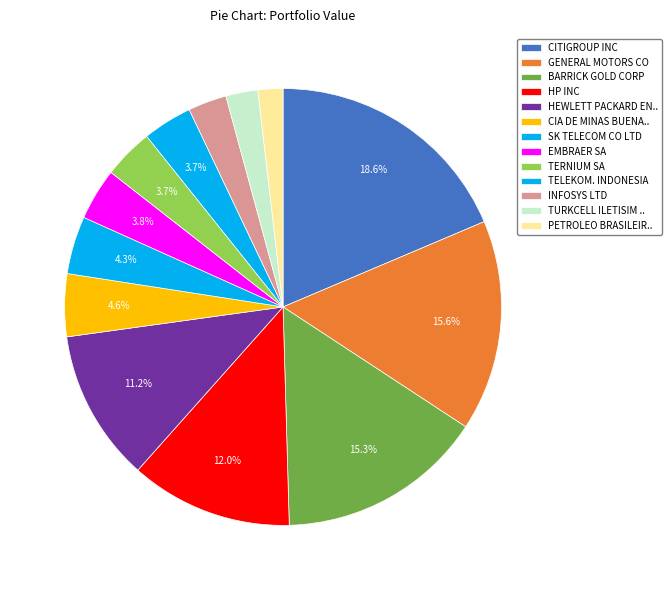

Approximately how many times larger is the value at HP INC compared to INFOSYS LTD?

4.2